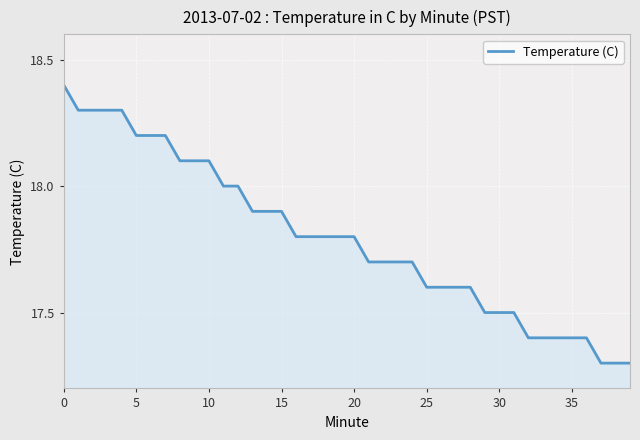

What is the smallest value displayed?

17.3